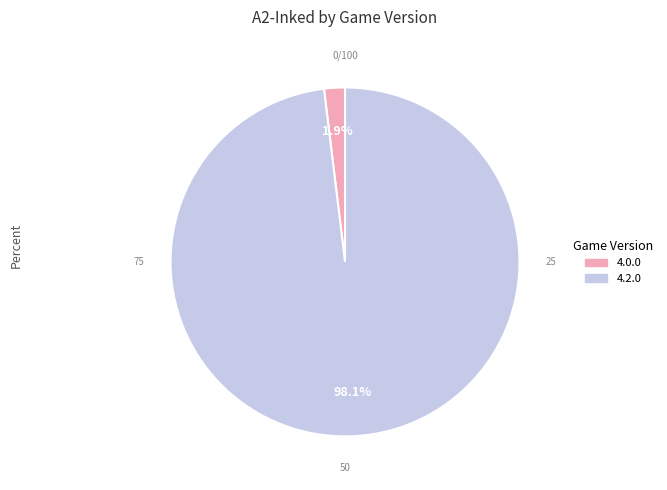

What is the smallest slice in the pie chart?

4.0.0